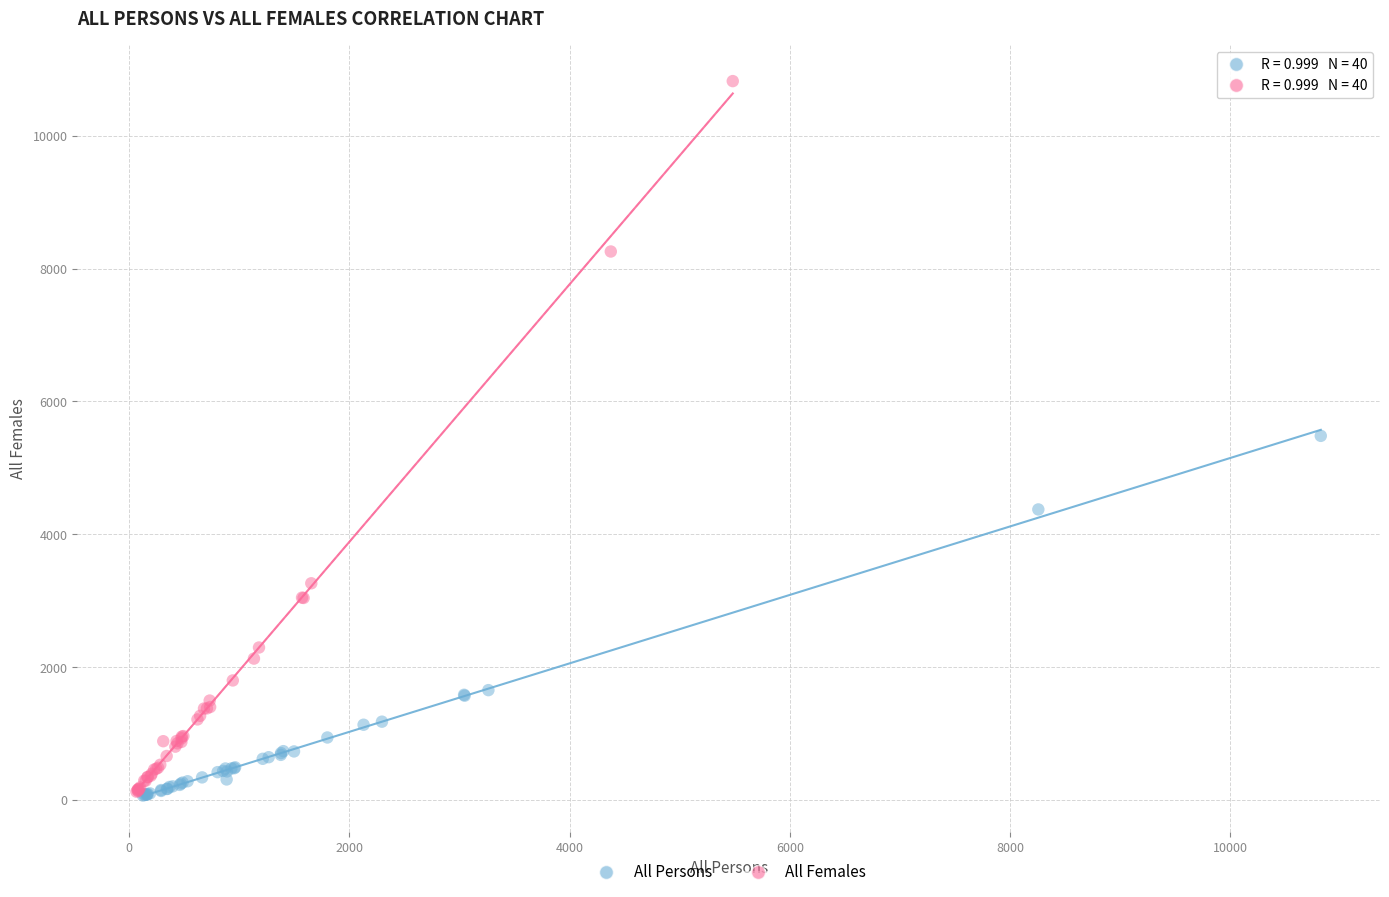

Which series reaches the maximum Y coordinate?

All Females